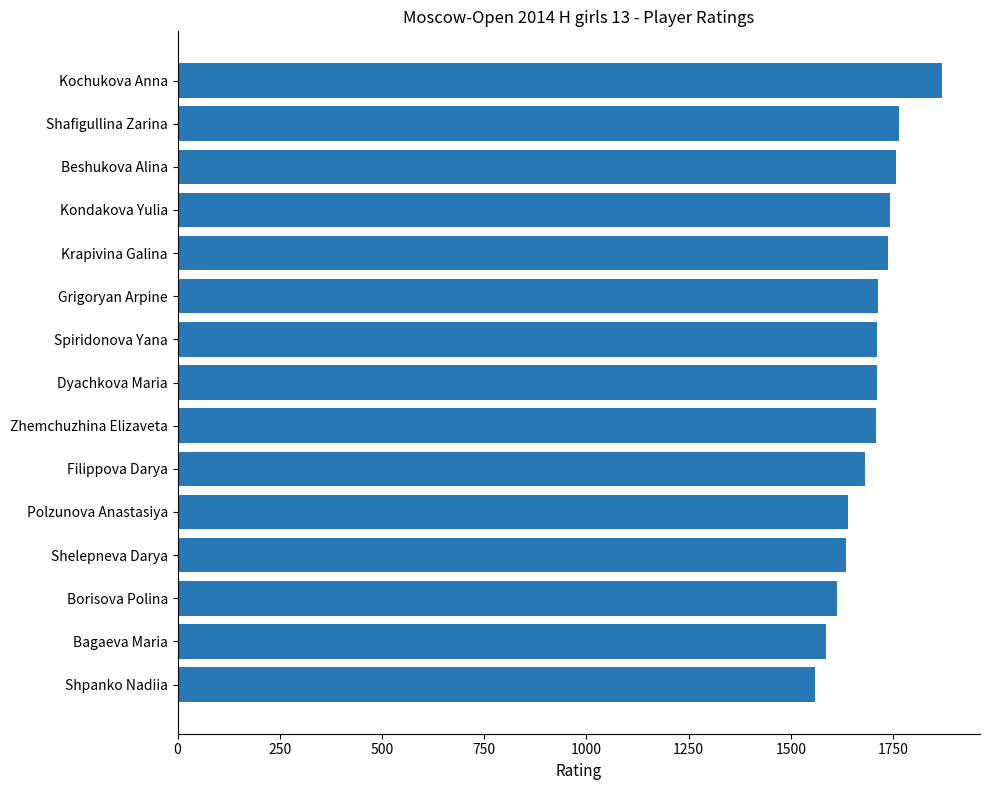

True or false: the data shows 1711 at Spiridonova Yana.

True